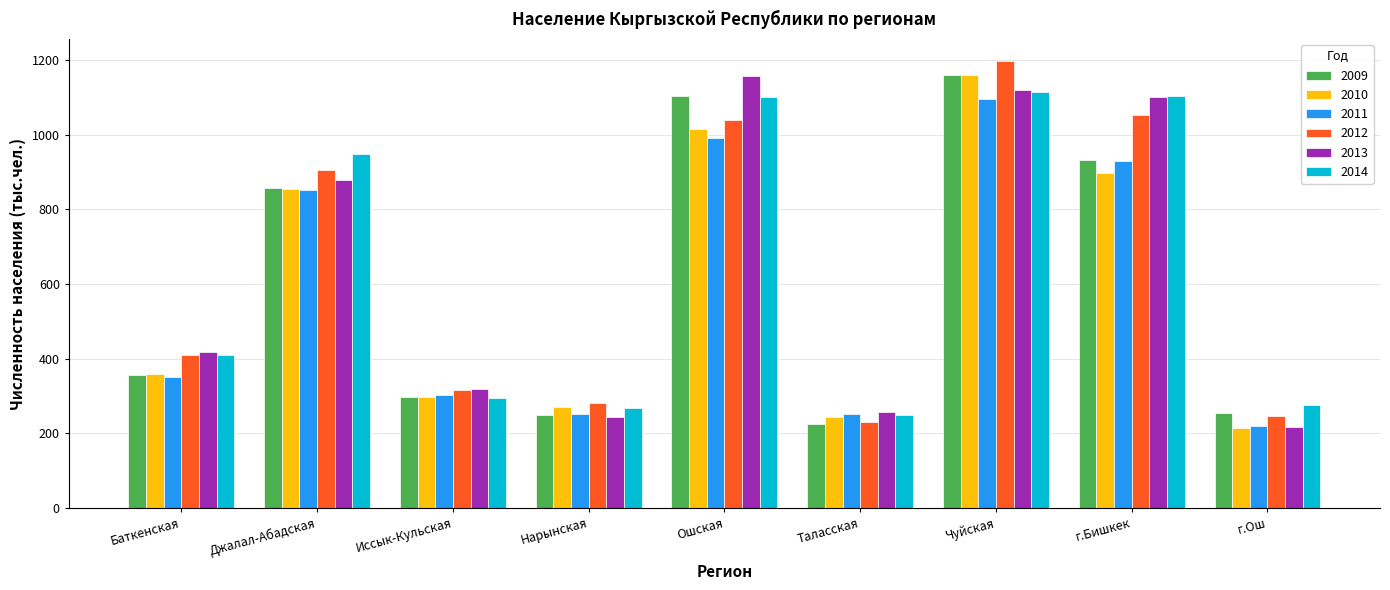

How many groups of bars are there?

9